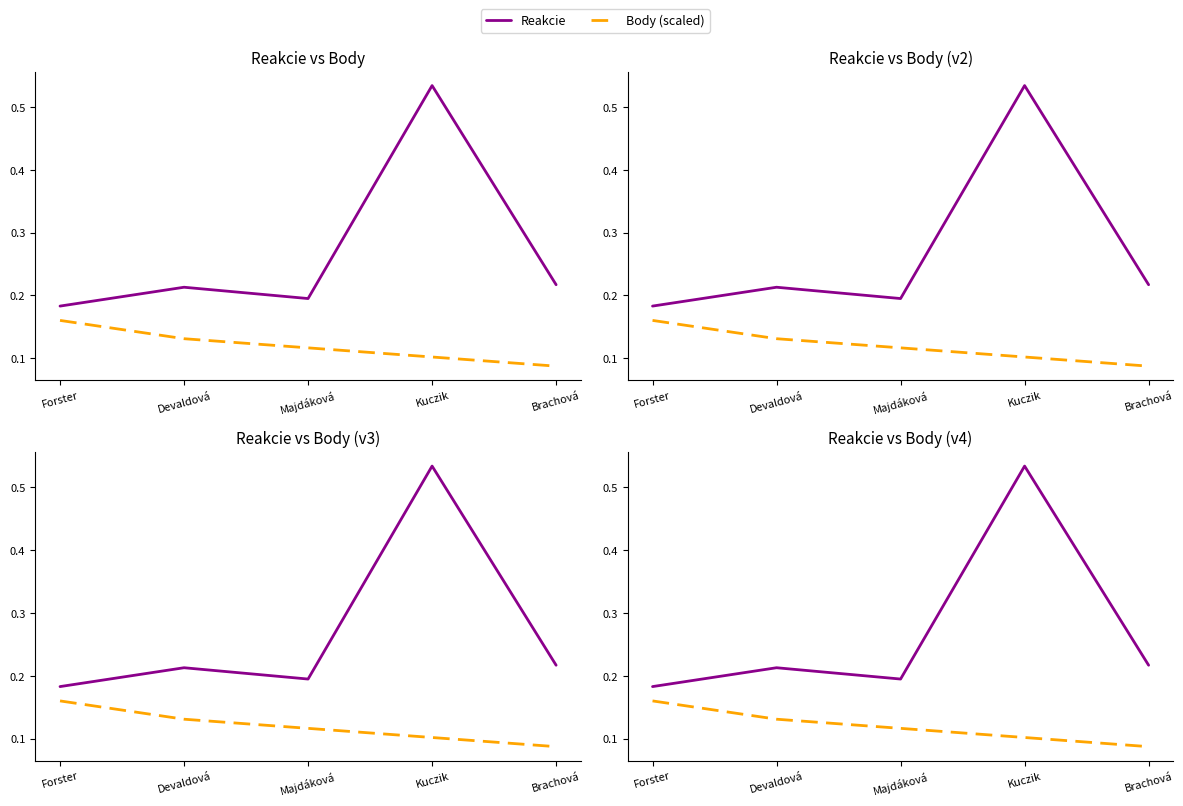

Does the chart have visible grid lines?

No